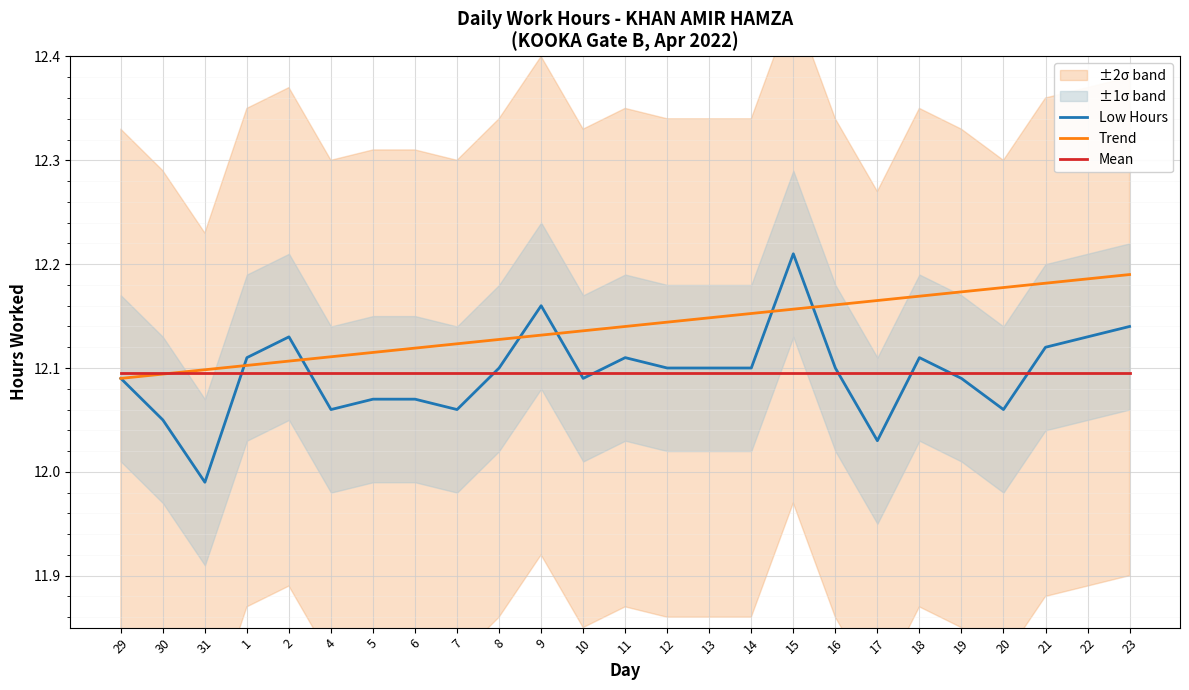

What is the approximate value of Low Hours at 30?

12.1